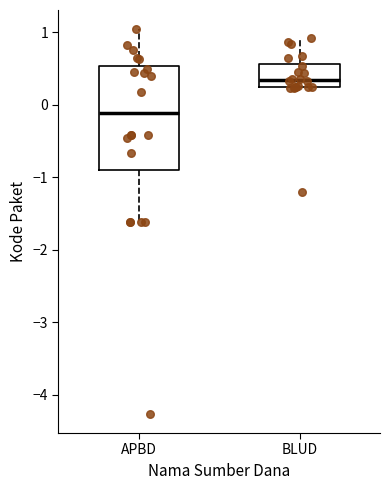

Where is the lower edge of the box for APBD on the y-axis? The values are not printed on the chart, so give them approximately, as read against the axis.

-0.9